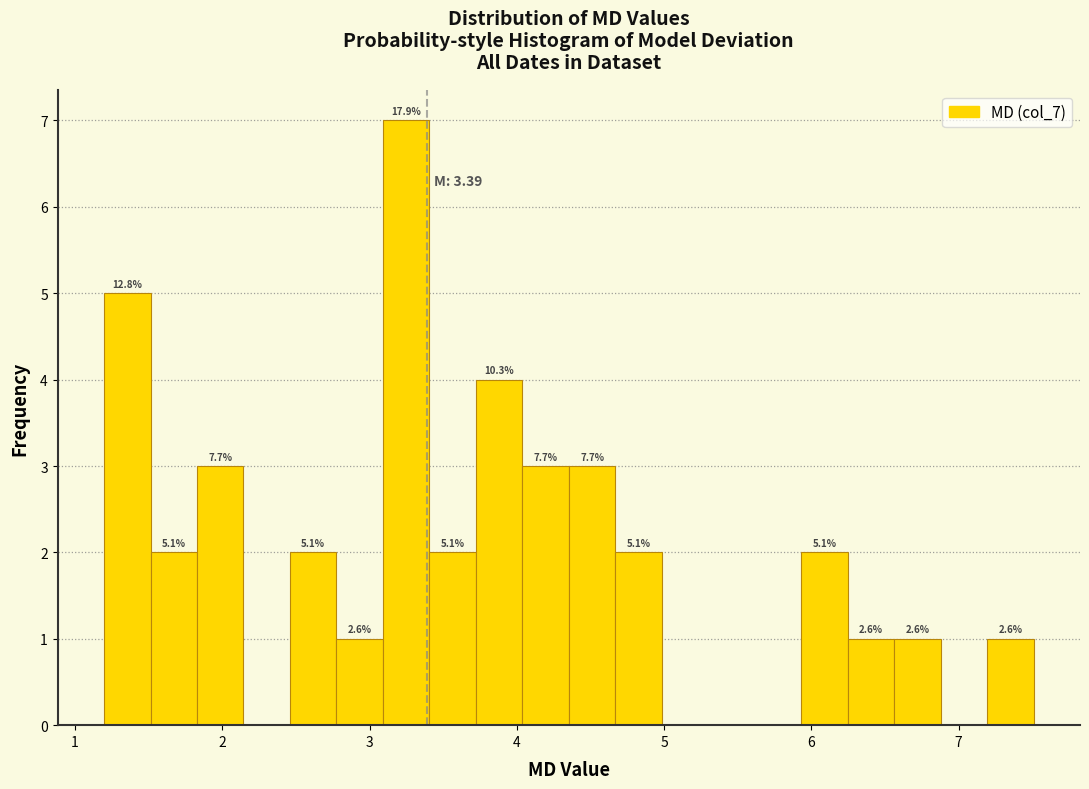

Around what value on the x-axis is the tallest bar? Give the approximate position of its centre, as read against the axis.

3.2